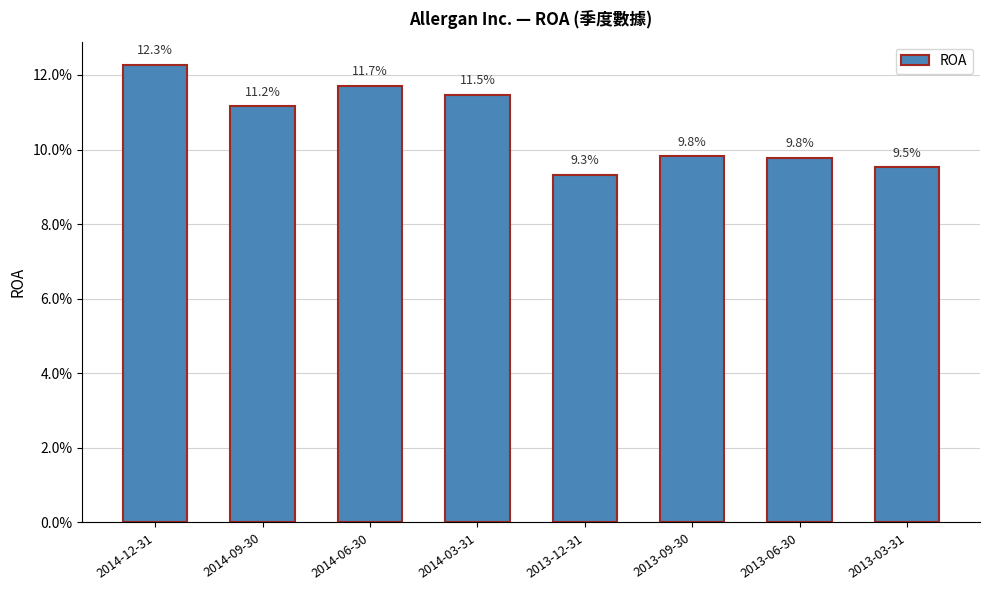

Are the bars horizontal?

No